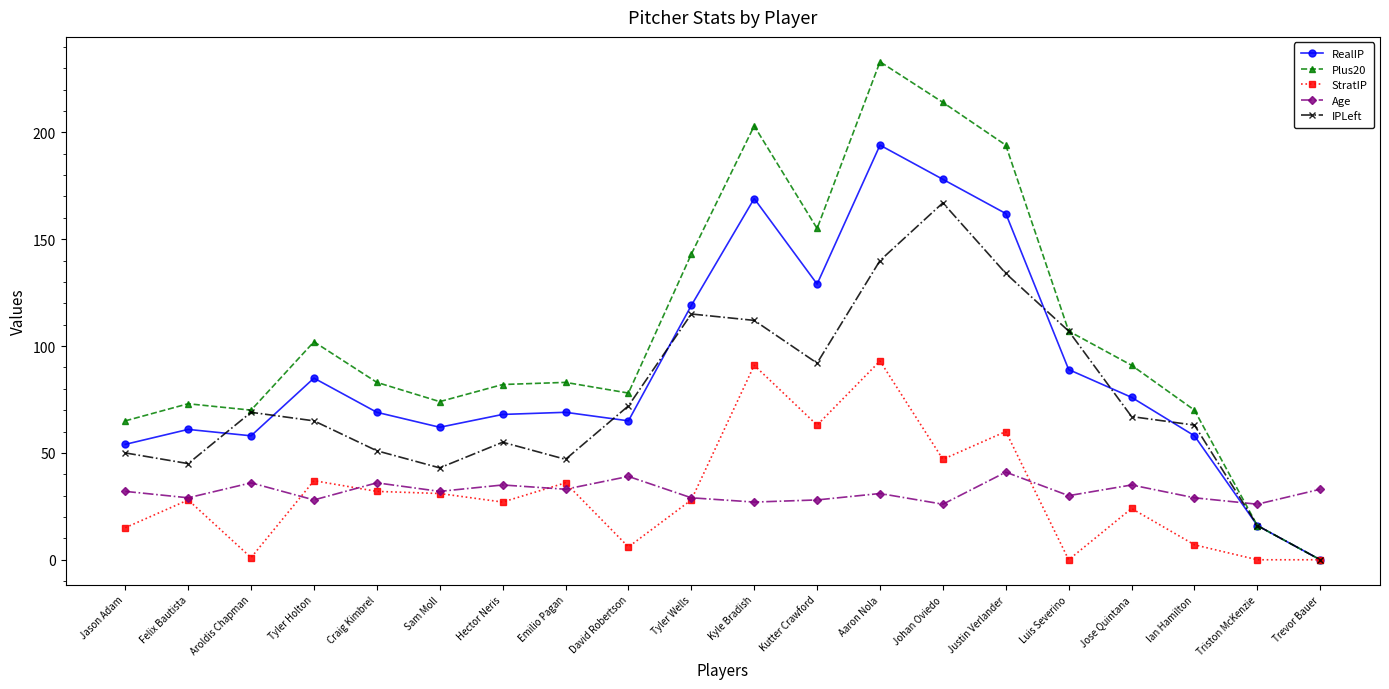

List the series in order of their peak value, lowest first.

Age, StratIP, IPLeft, RealIP, Plus20